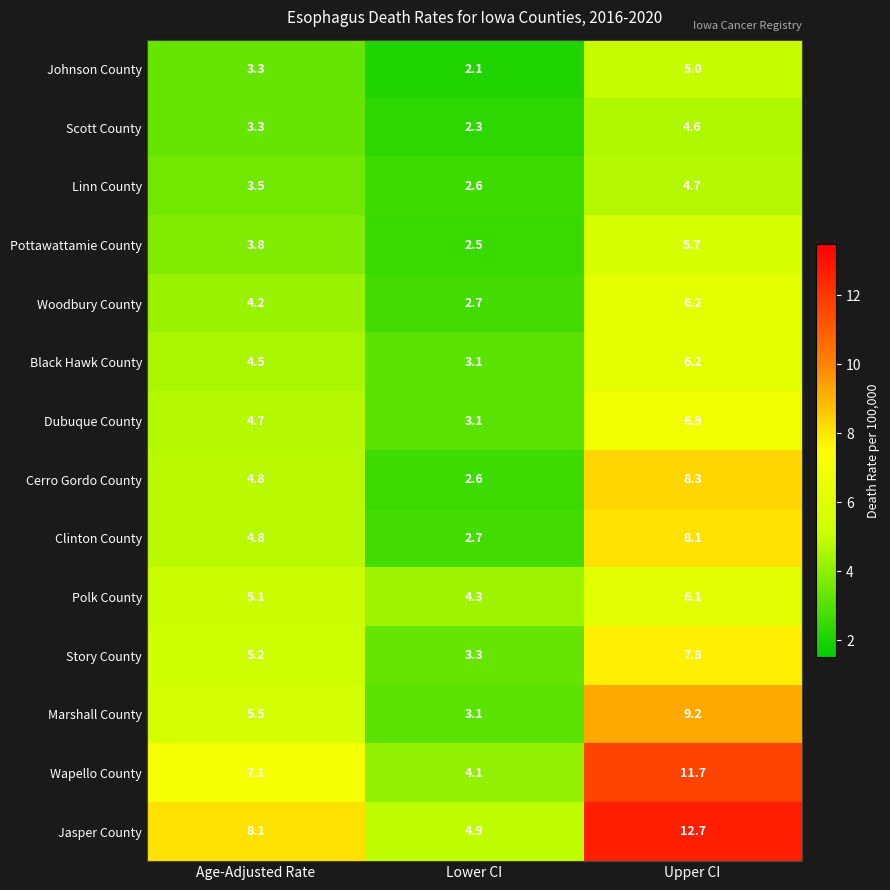

How many values in the Marshall County series exceed 5?

2